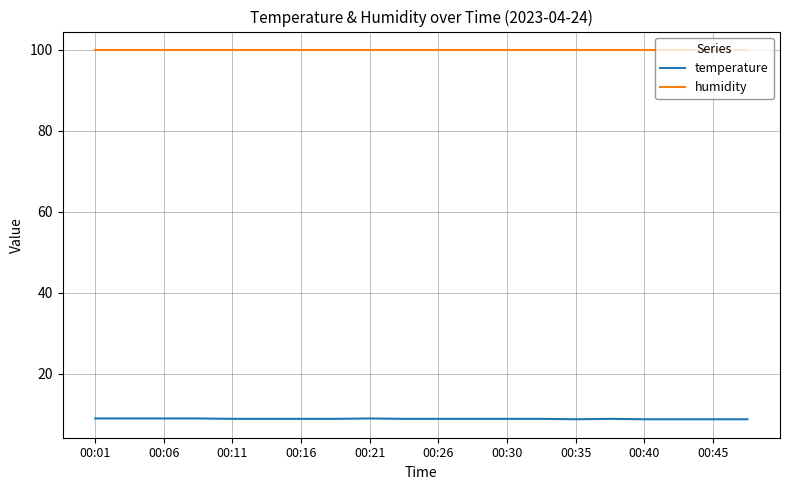

True or false: humidity and temperature intersect in this chart.

False